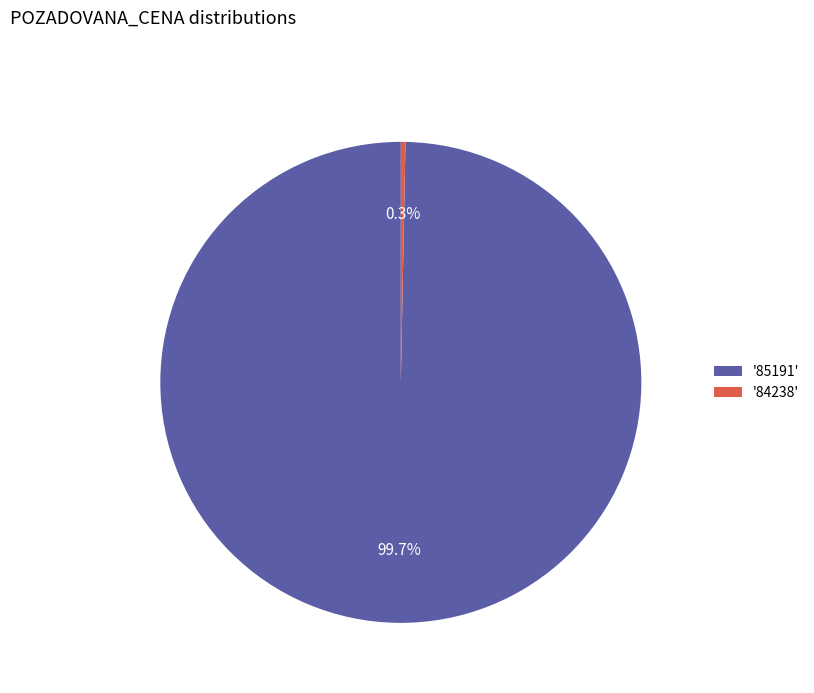

How many slices are in this pie chart?

2